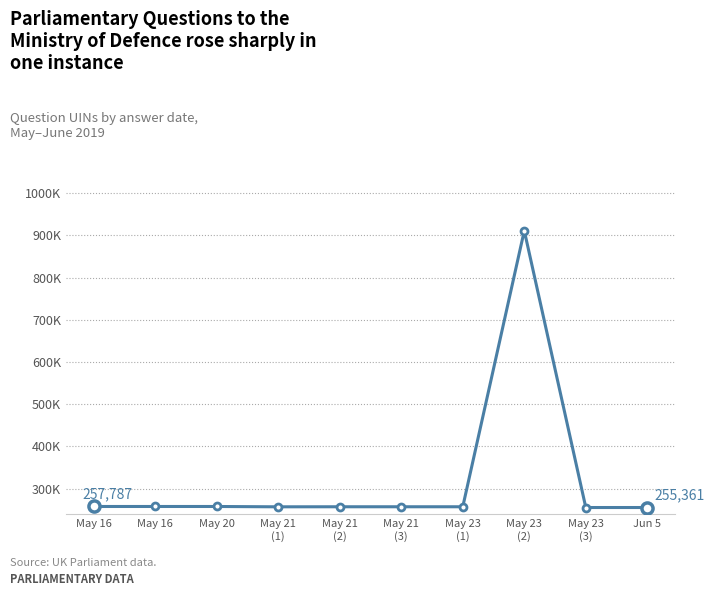

Which has a higher value, Jun 5 or May 23
(2)?

May 23
(2)